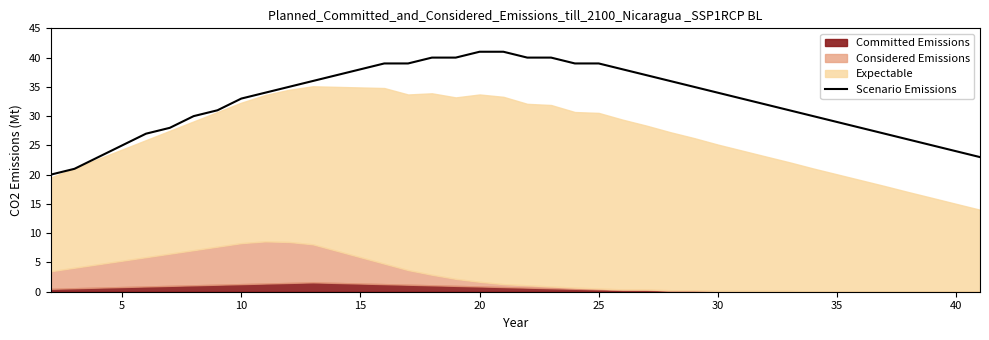

True or false: the data shows 15 at 35.

False